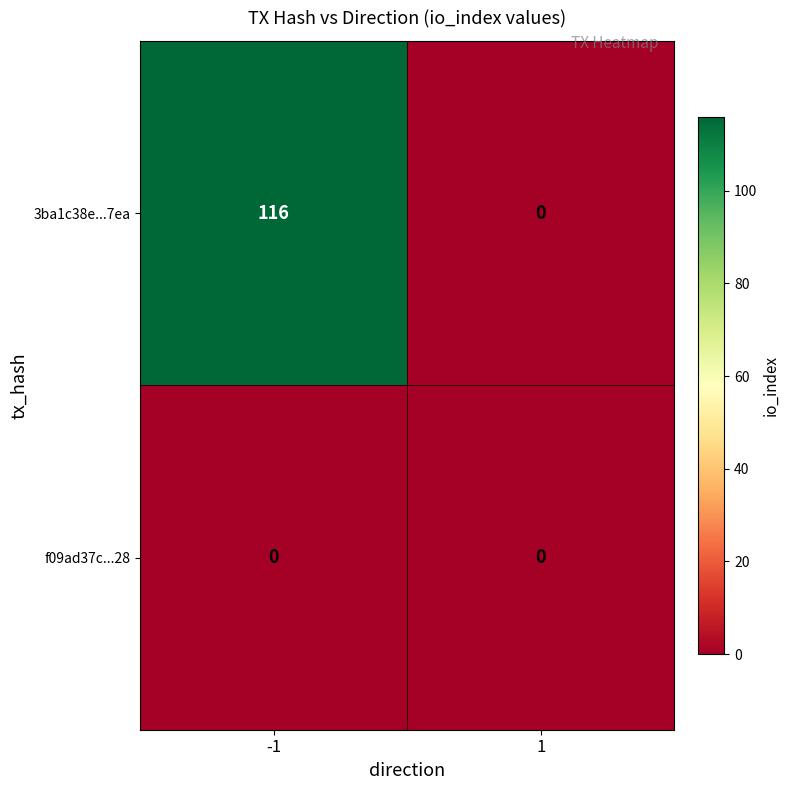

The value of 3ba1c38e...7ea at 1 is -54. True or false?

False